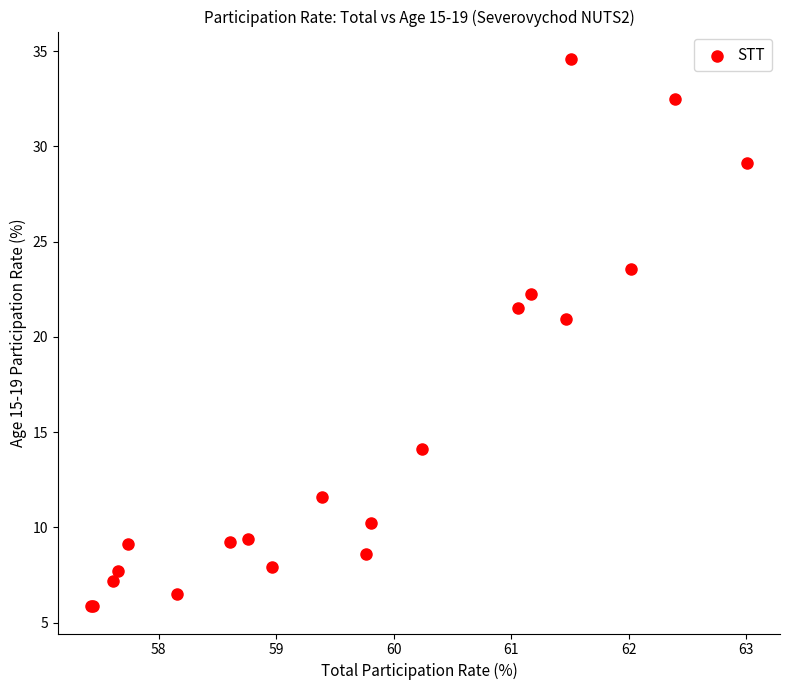

What Y value in the scatter plot is closest to 20?

21.0